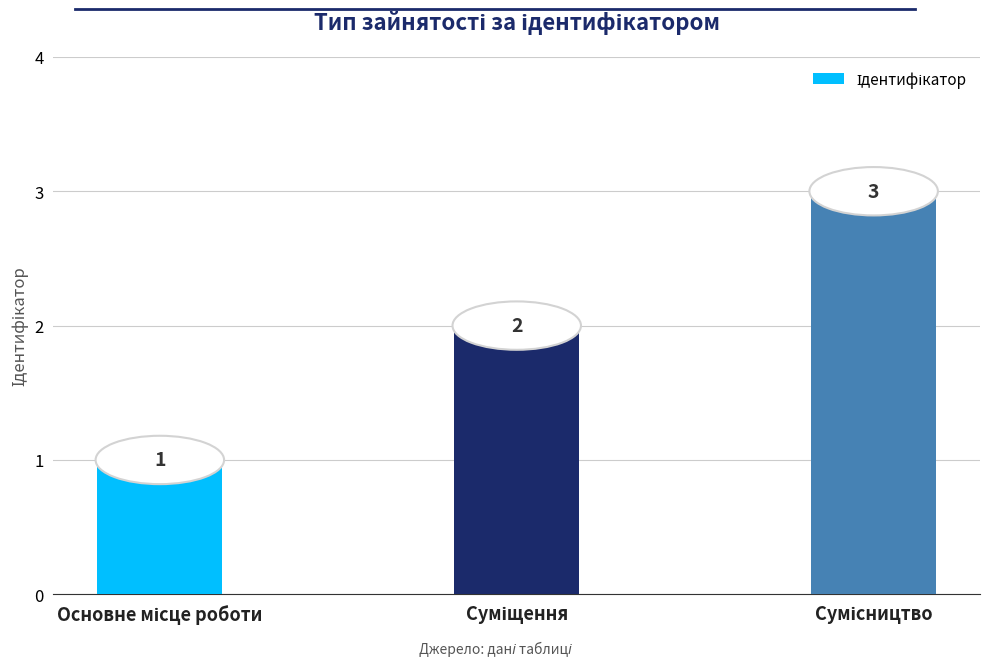

How many values are between 1 and 3?

3